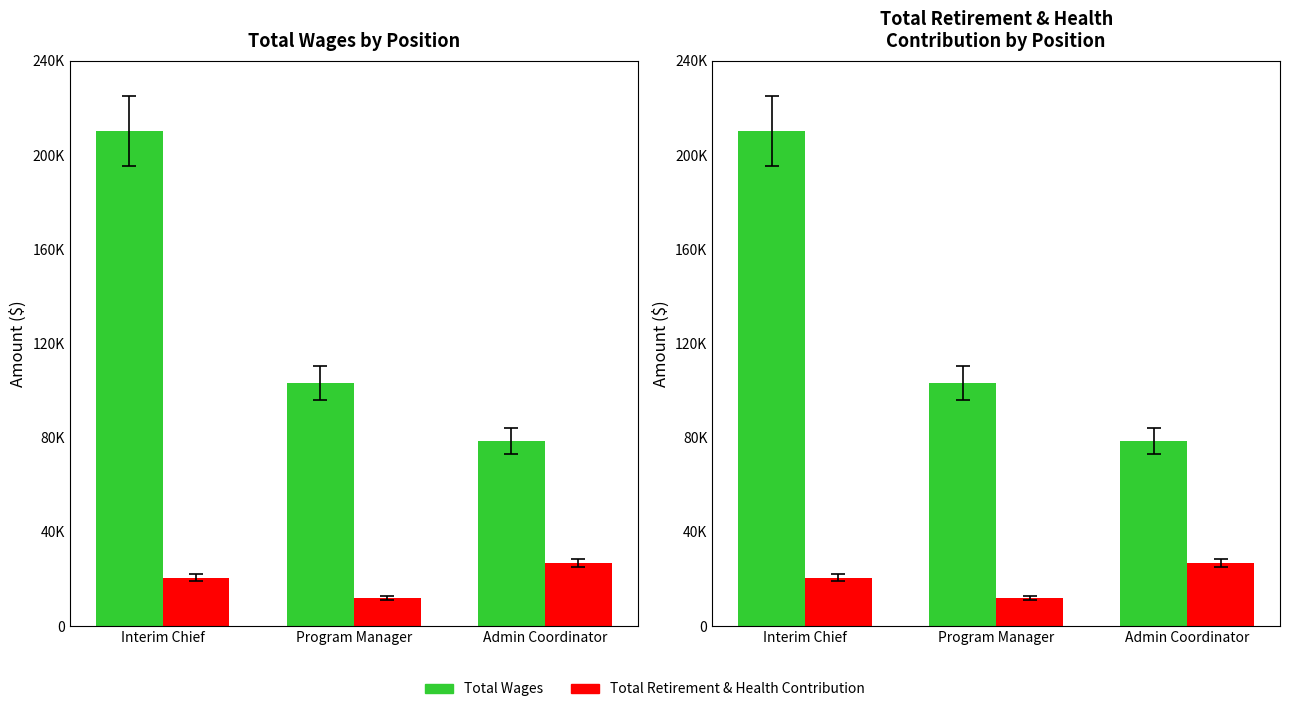

Reading left to right, transcribe all the data shown in this chart.

Total Wages: 210223	103152	78419
Total Retirement & Health Contribution: 20475	11745	26781